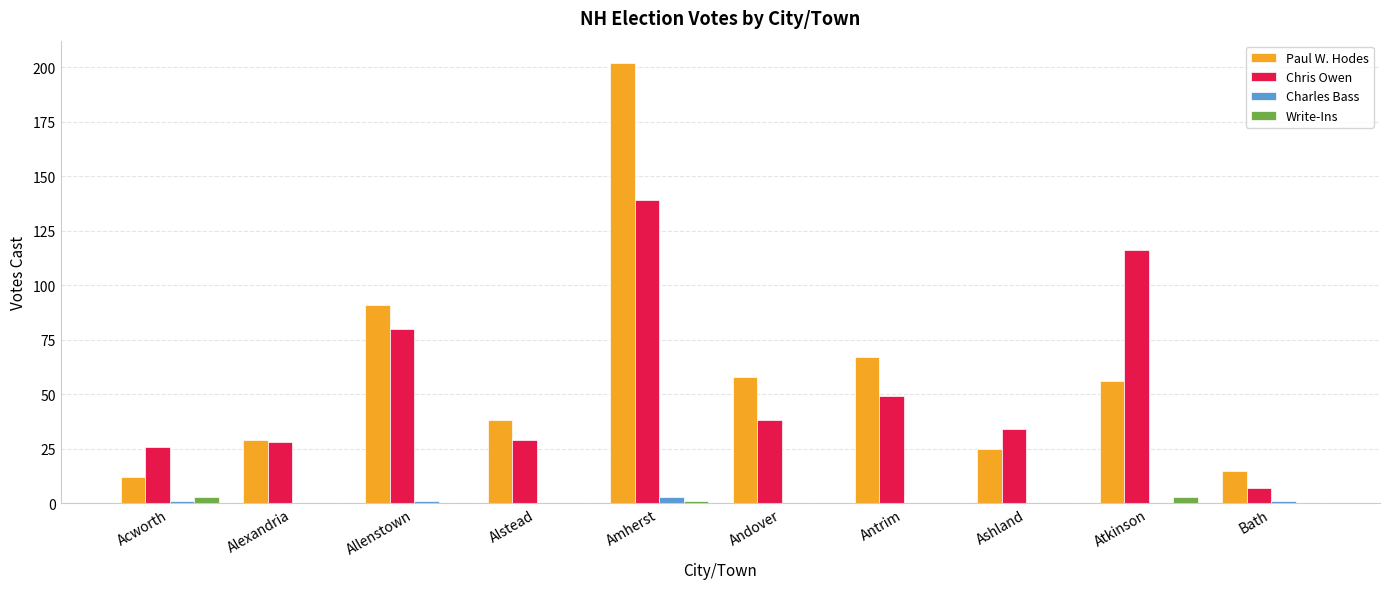

Which category has the highest value in the Charles Bass series?

Amherst